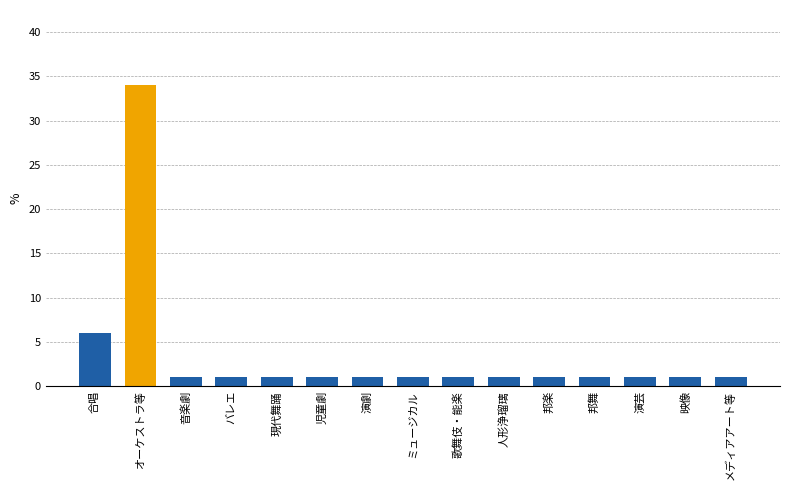

Approximately how many times larger is the value at 歌舞伎・能楽 compared to ミュージカル?

1.0